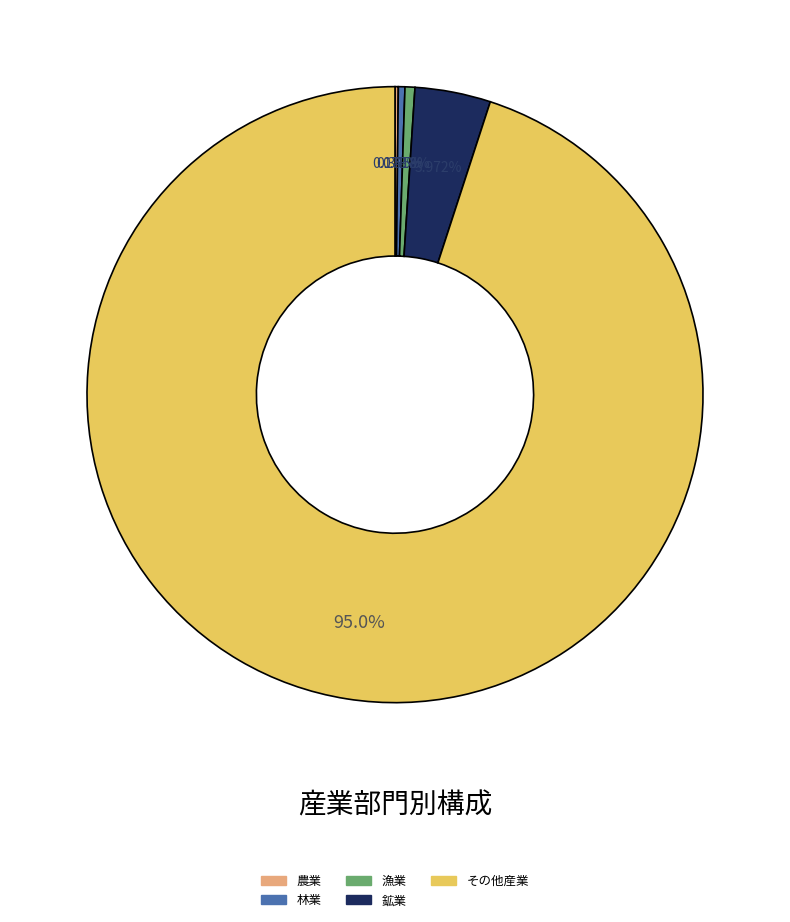

Do 鉱業 and その他産業 together represent more than half of the pie?

Yes